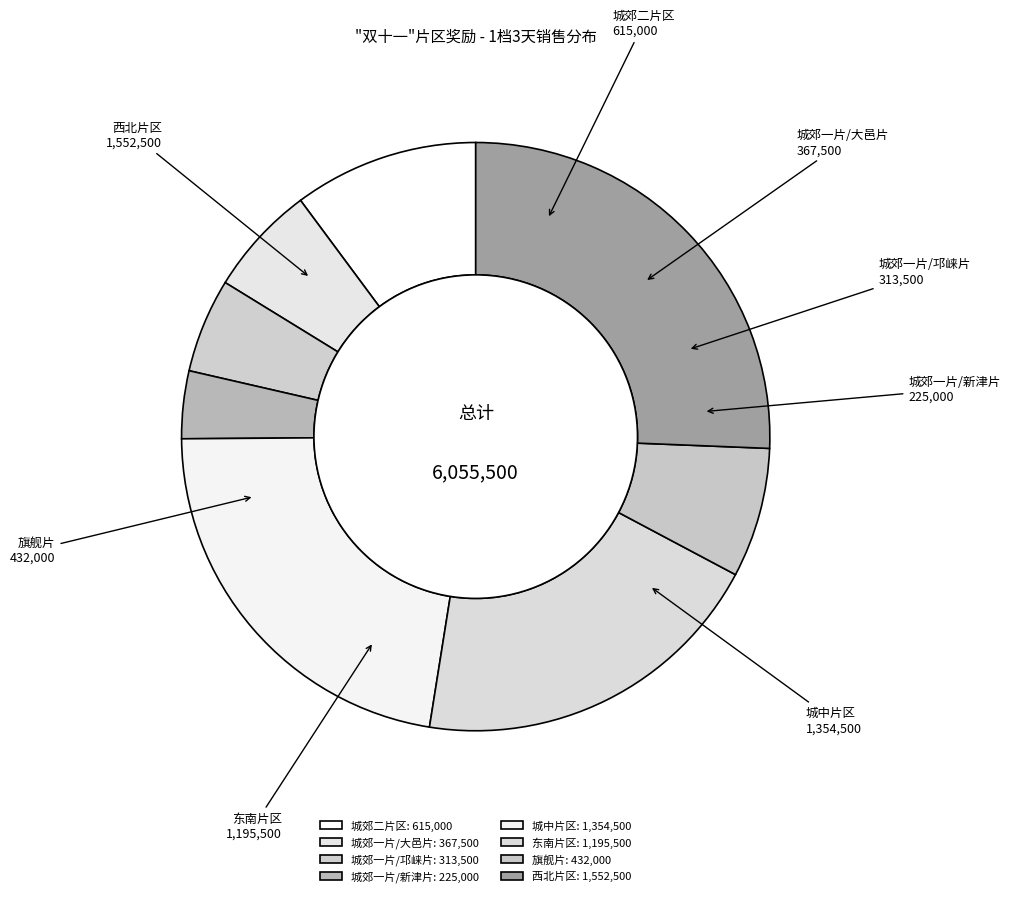

How many slices are in this pie chart?

8